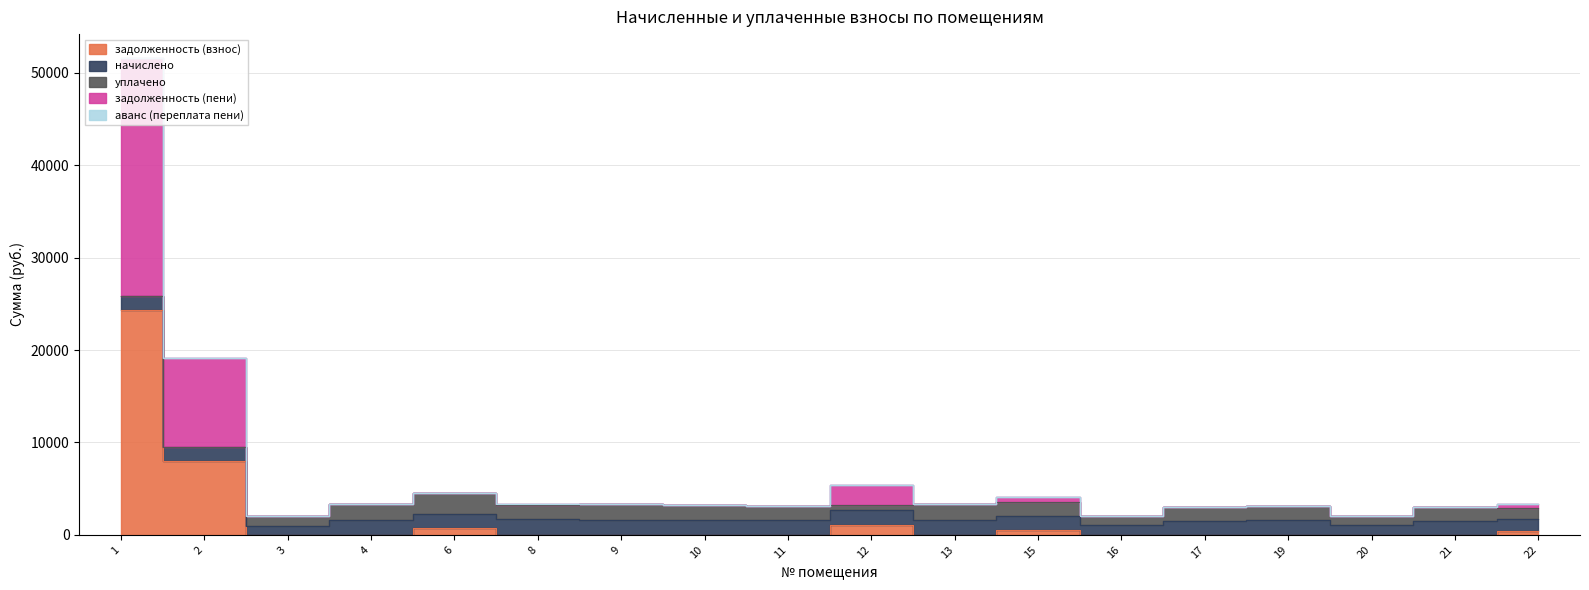

At which label does уплачено first exceed 1532?

4